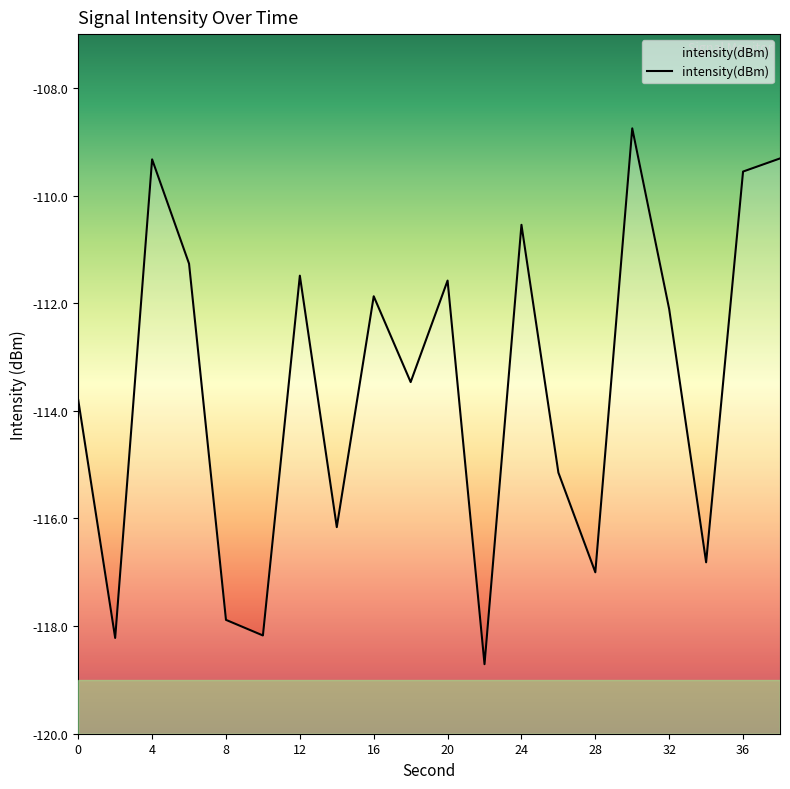

How many series are shown in this chart?

1